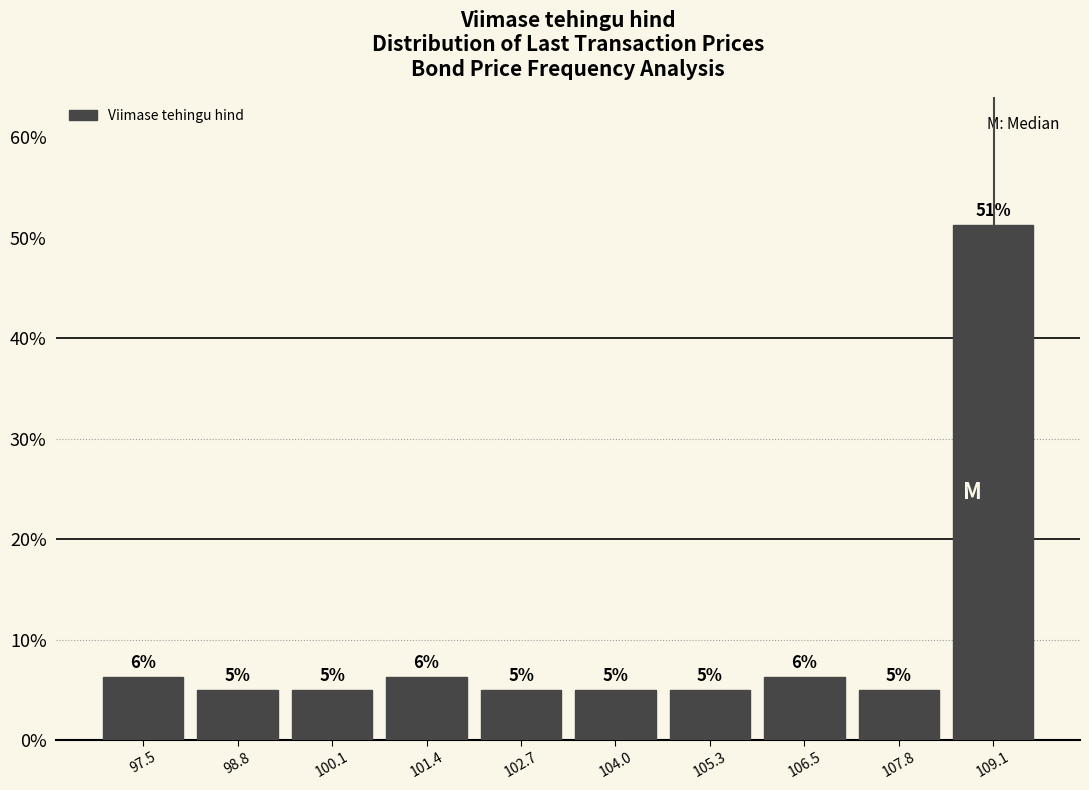

Over which range of the x-axis is the bar tallest?

108.4 to 109.8